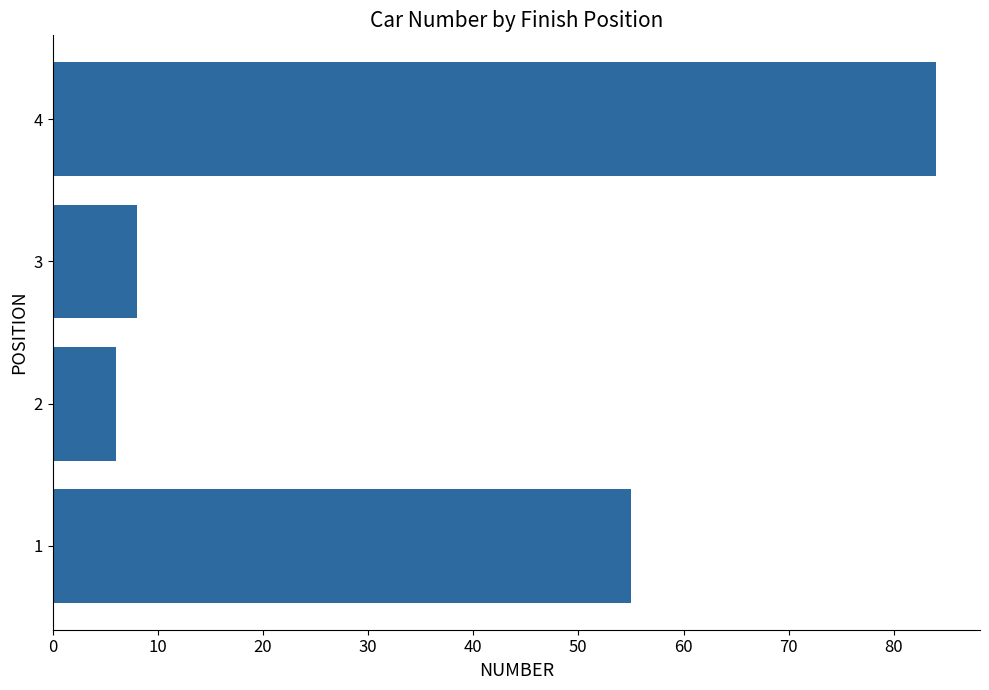

The chart shows a value of 40 at 4. True or false?

False